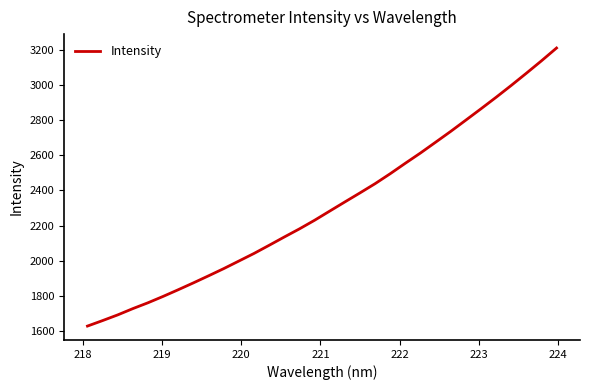

What is the minimum value shown in the chart?

1628.1